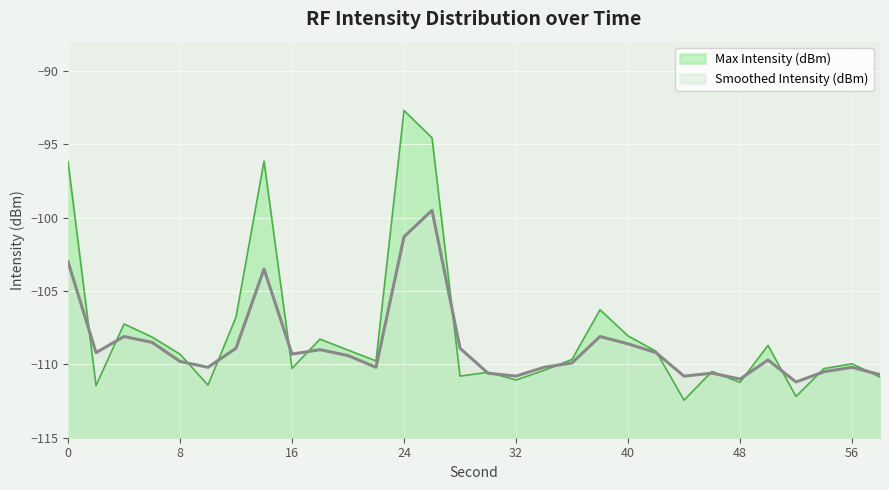

Reading right to left, transcribe all the data shown in this chart.

Max Intensity (dBm): 58=-110.9	56=-110.0	54=-110.3	52=-112.2	50=-108.7	48=-111.2	46=-110.5	44=-112.4	42=-109.1	40=-108.1	38=-106.3	36=-109.7	34=-110.4	32=-111.1	30=-110.5	28=-110.8	26=-94.6	24=-92.7	22=-109.8	20=-109.0	18=-108.3	16=-110.3	14=-96.1	12=-106.8	10=-111.4	8=-109.3	6=-108.1	4=-107.2	2=-111.4	0=-96.2
Smoothed Intensity (dBm): 58=-110.7	56=-110.2	54=-110.5	52=-111.2	50=-109.7	48=-111.0	46=-110.6	44=-110.8	42=-109.2	40=-108.6	38=-108.1	36=-109.9	34=-110.2	32=-110.8	30=-110.6	28=-108.9	26=-99.5	24=-101.3	22=-110.2	20=-109.4	18=-109.0	16=-109.3	14=-103.5	12=-108.9	10=-110.2	8=-109.8	6=-108.5	4=-108.1	2=-109.2	0=-103.0